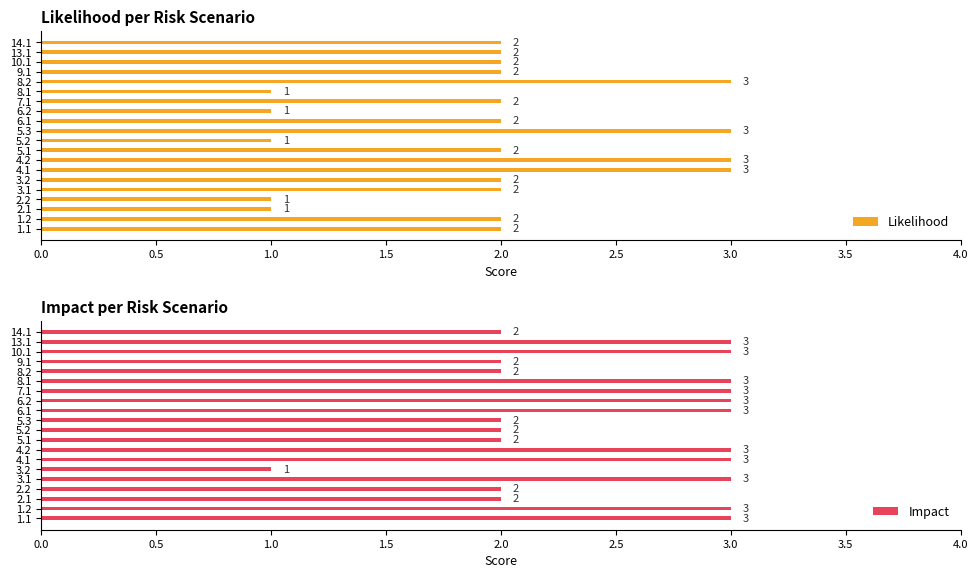

What are all the series names shown in the legend?

Likelihood, Impact